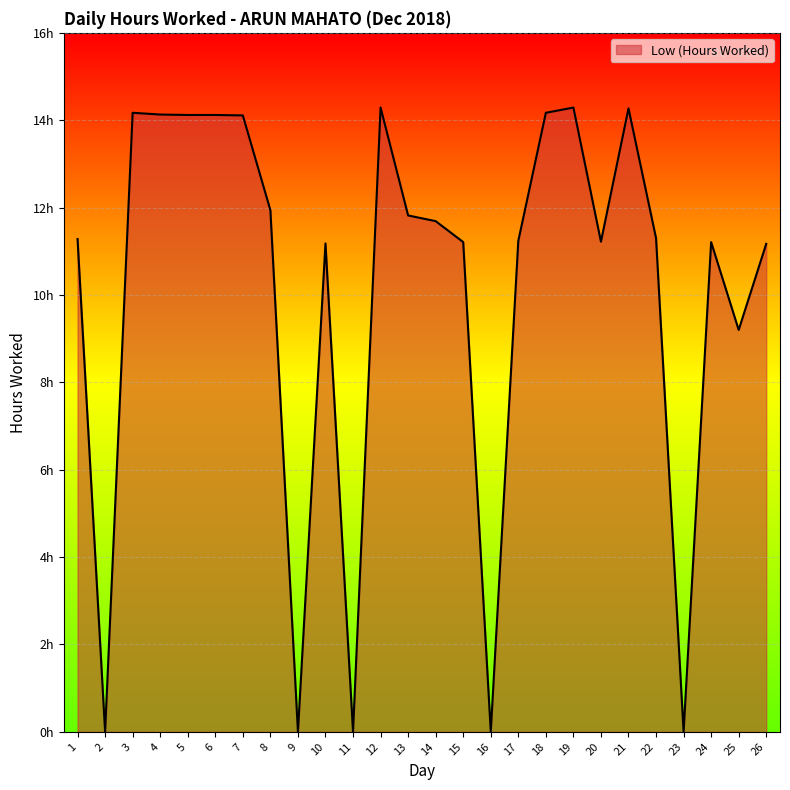

Does the chart have visible grid lines?

Yes